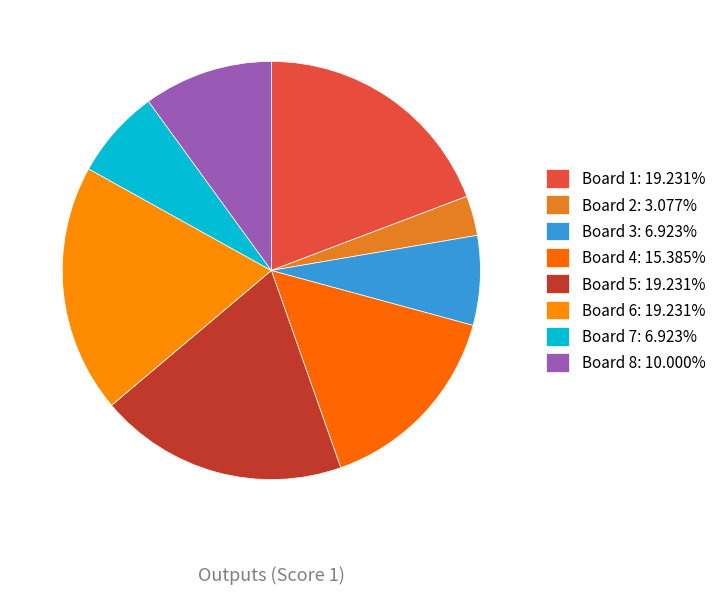

How many slices are in this pie chart?

8